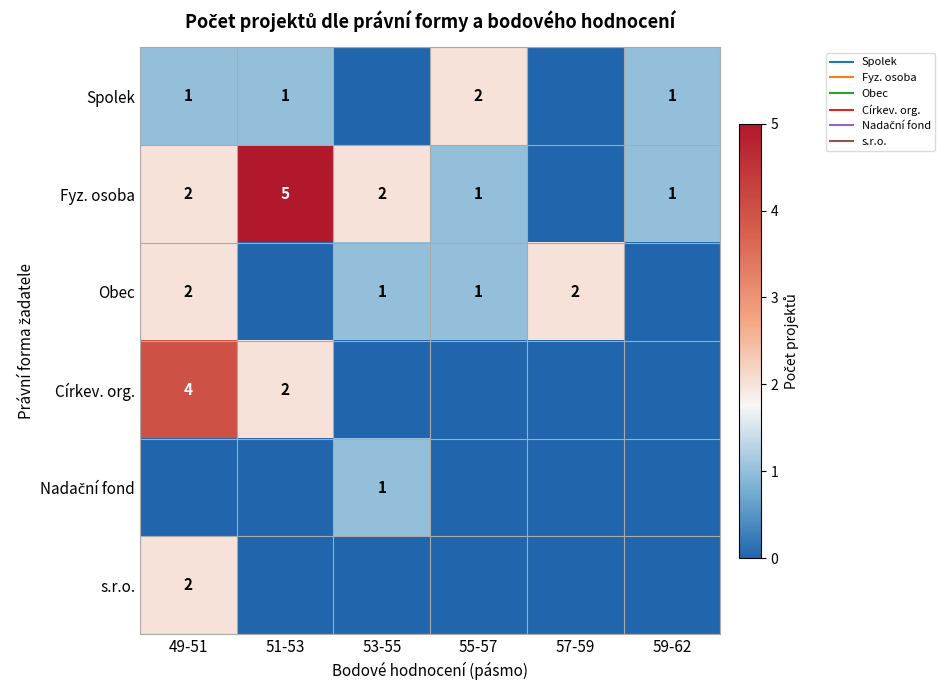

Rank the categories by Církev. org. value from highest to lowest.

49-51, 51-53, 53-55, 55-57, 57-59, 59-62